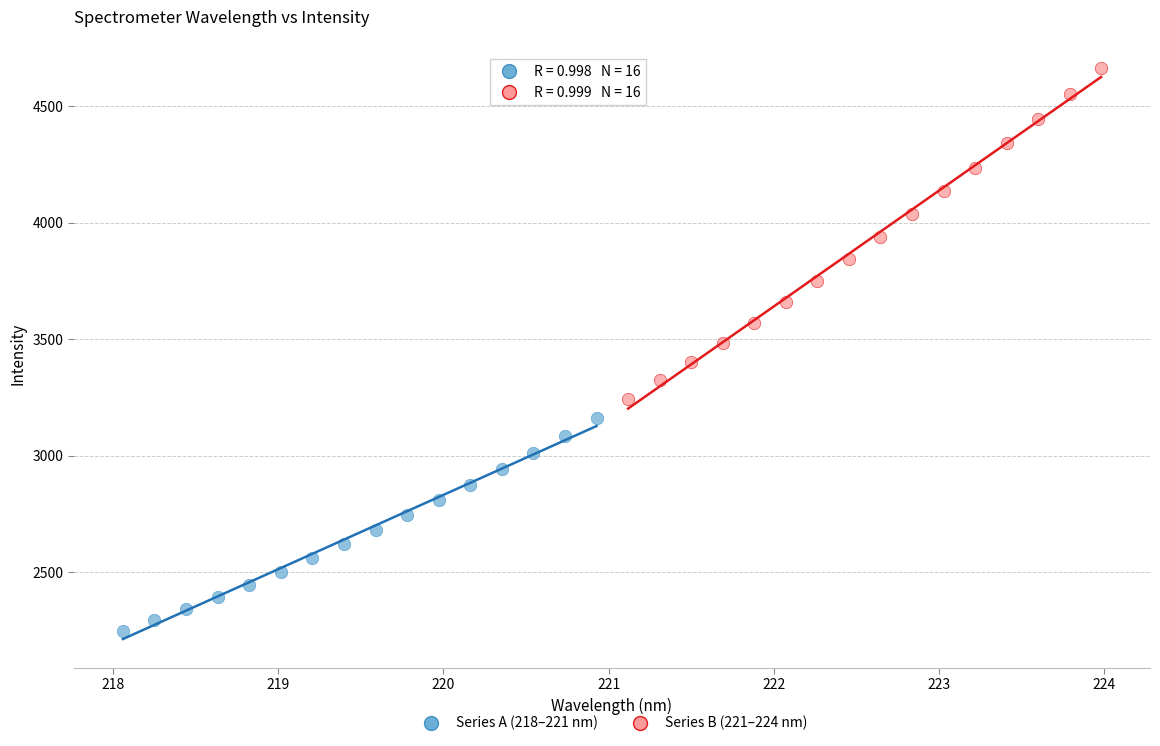

Which series contains the highest Y value?

Series B (221–224 nm)